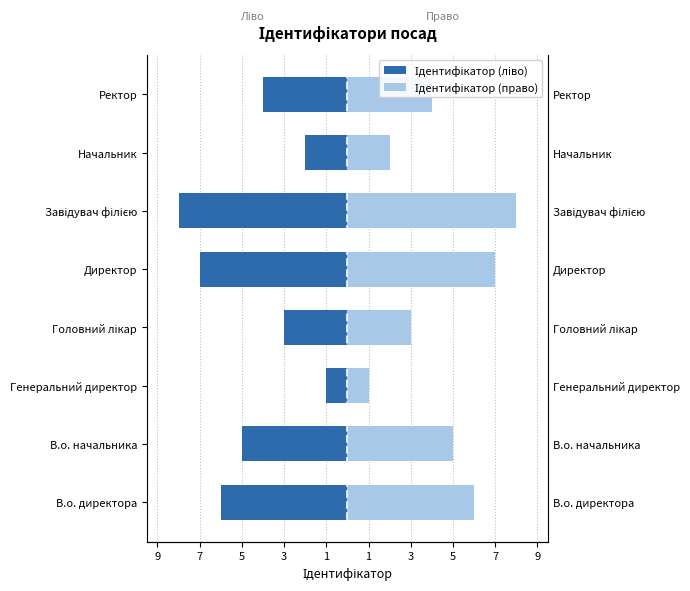

Rank the series at Генеральний директор from lowest to highest value.

Ідентифікатор (ліво), Ідентифікатор (право)